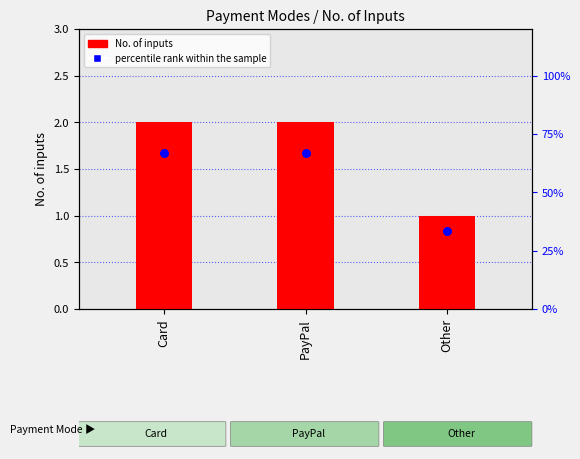

Which series reaches the maximum Y coordinate?

percentile rank within the sample